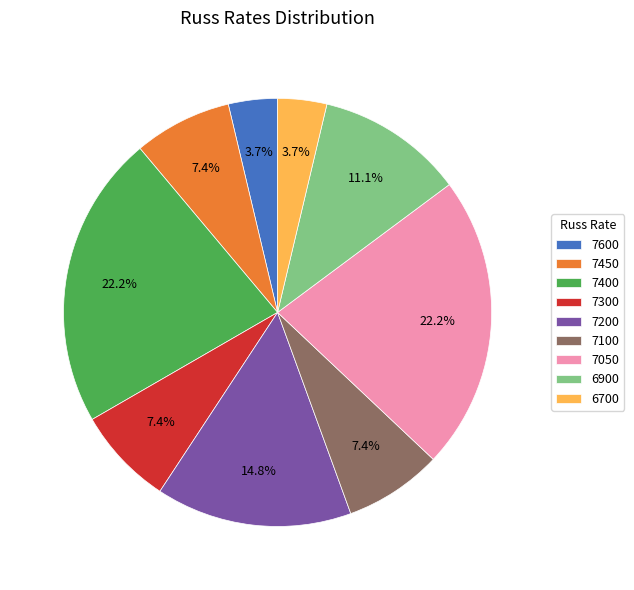

What portion of the pie excludes 6900?

88.9%